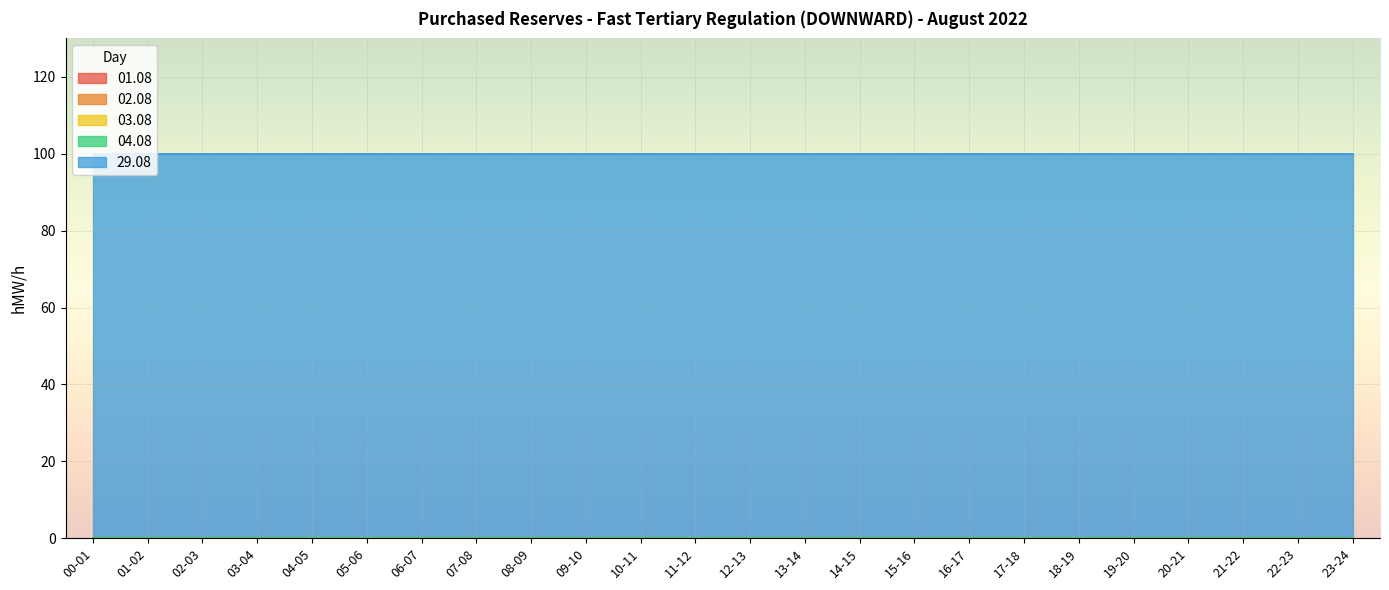

What are all the series names shown in the legend?

01.08, 02.08, 03.08, 04.08, 29.08